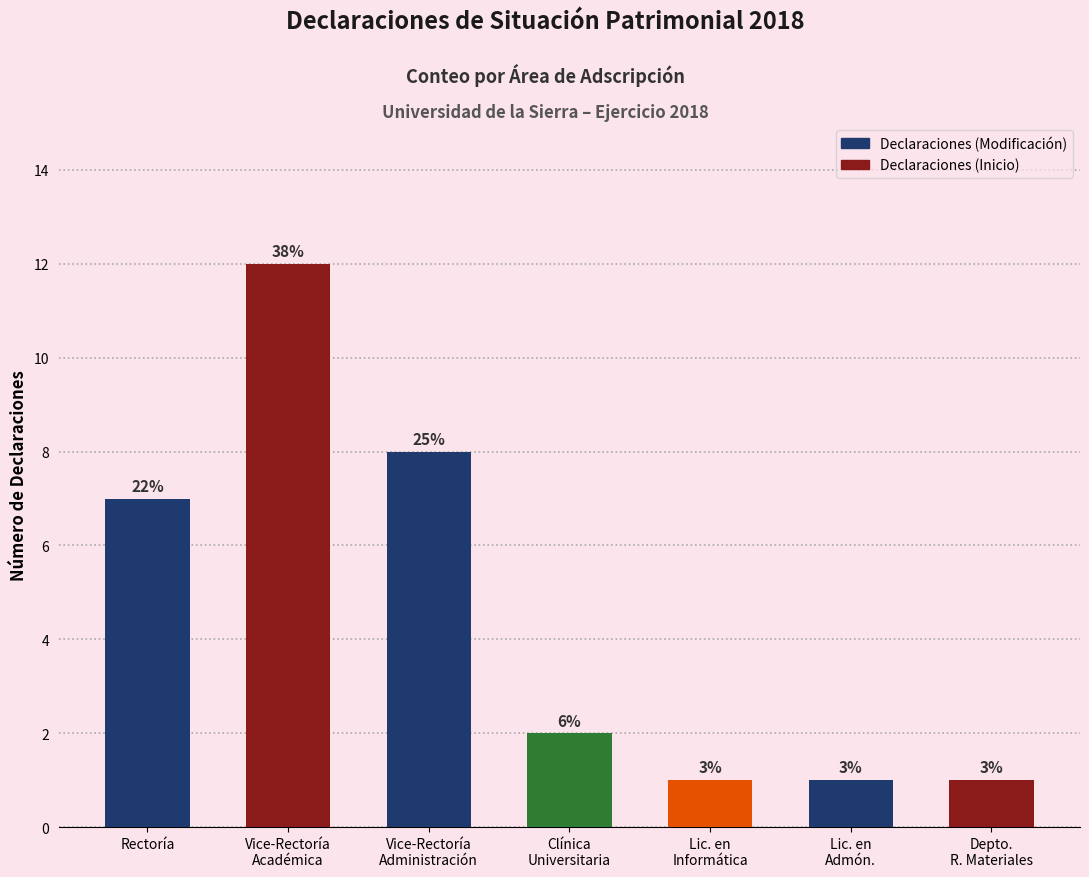

What is the value of the 1st bar from the left?

7